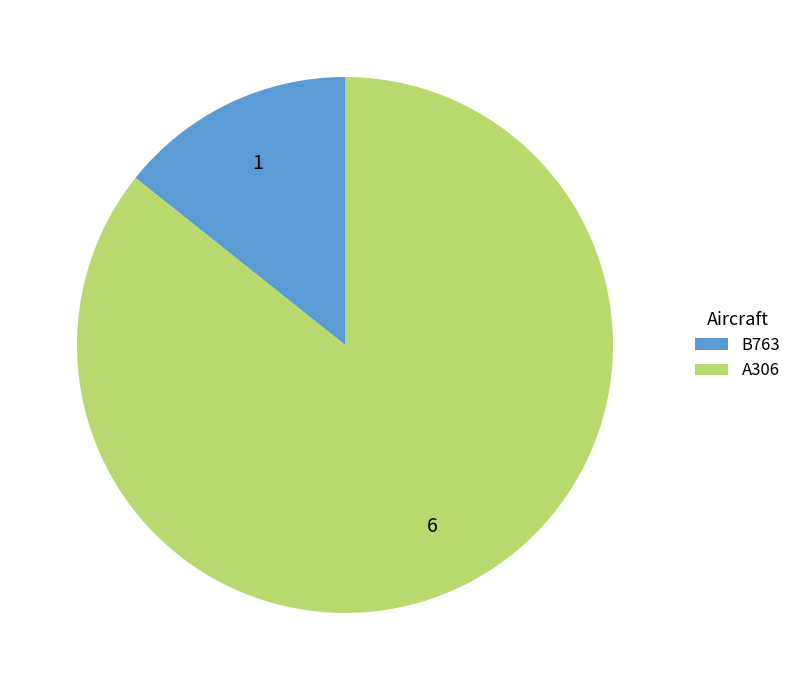

What is the smallest slice in the pie chart?

B763